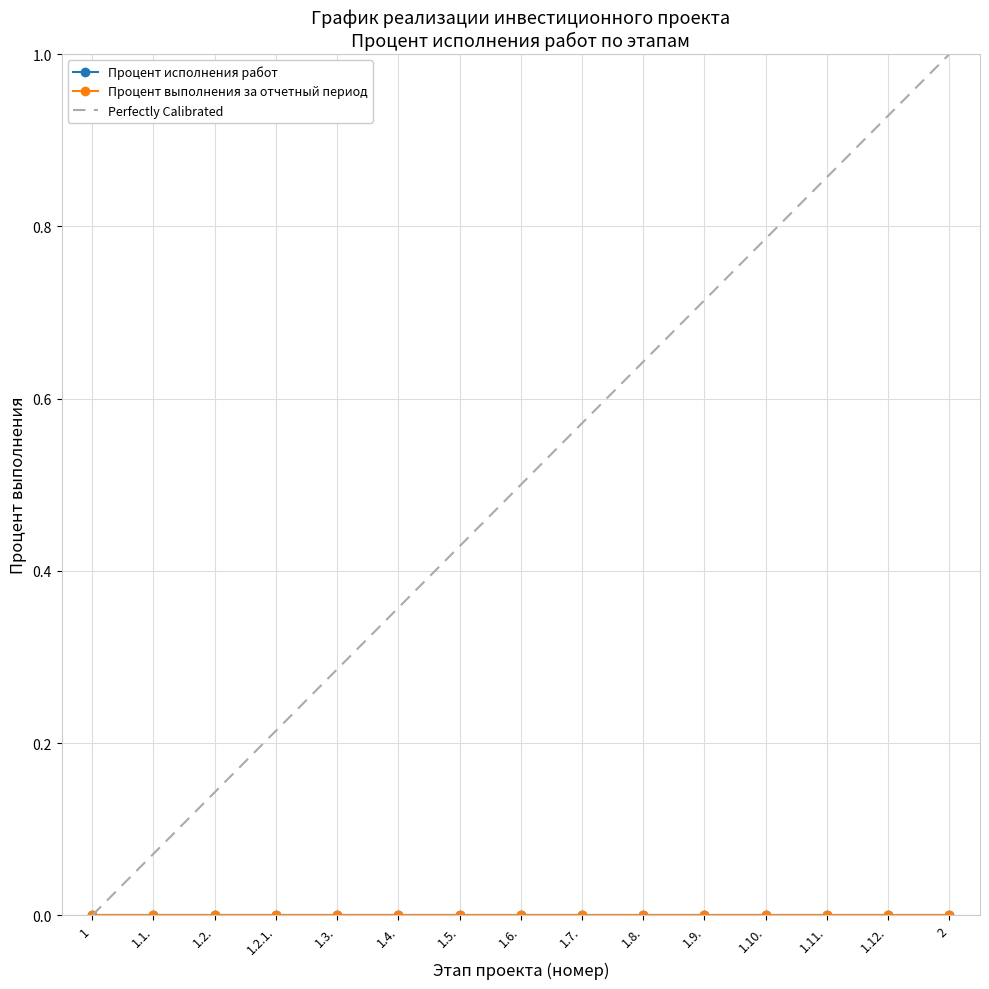

Which series has the largest total across all categories?

Perfectly Calibrated